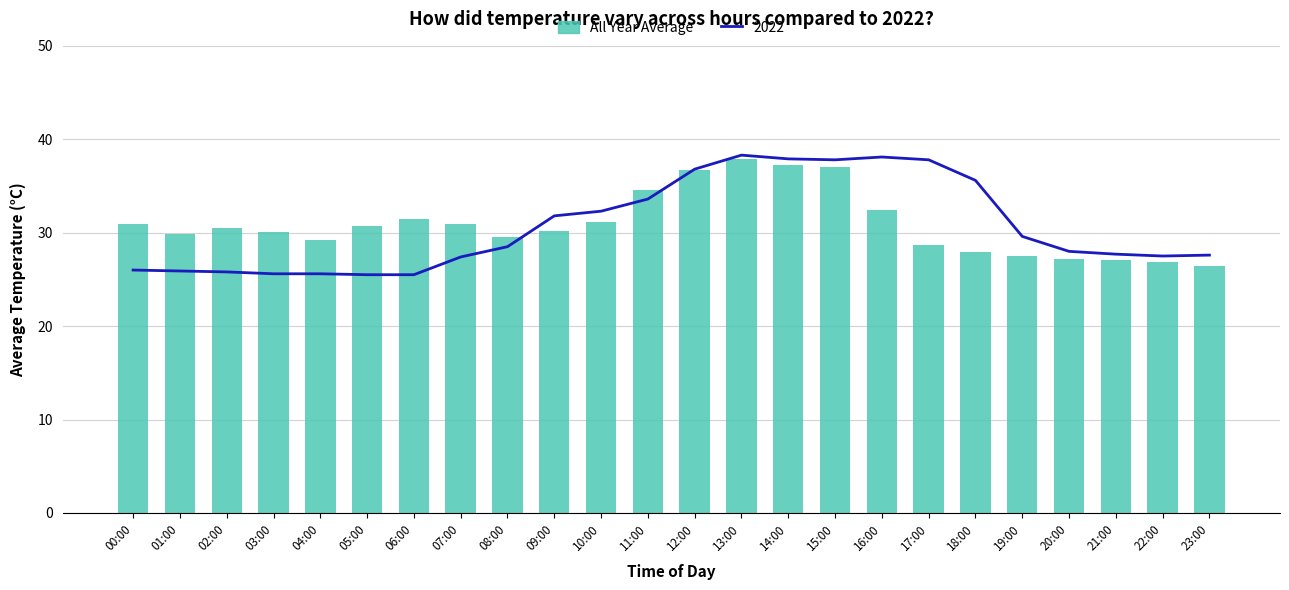

True or false: the data shows 7.3 at 18:00.

False